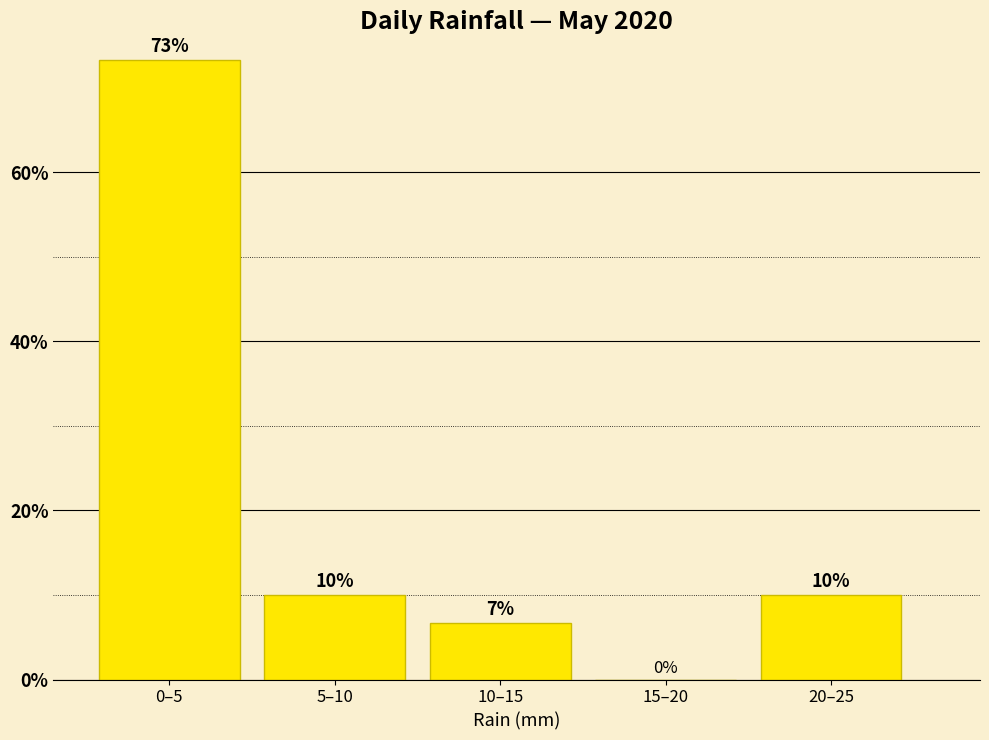

True or false: the data shows 115.2 at 0–5.

False